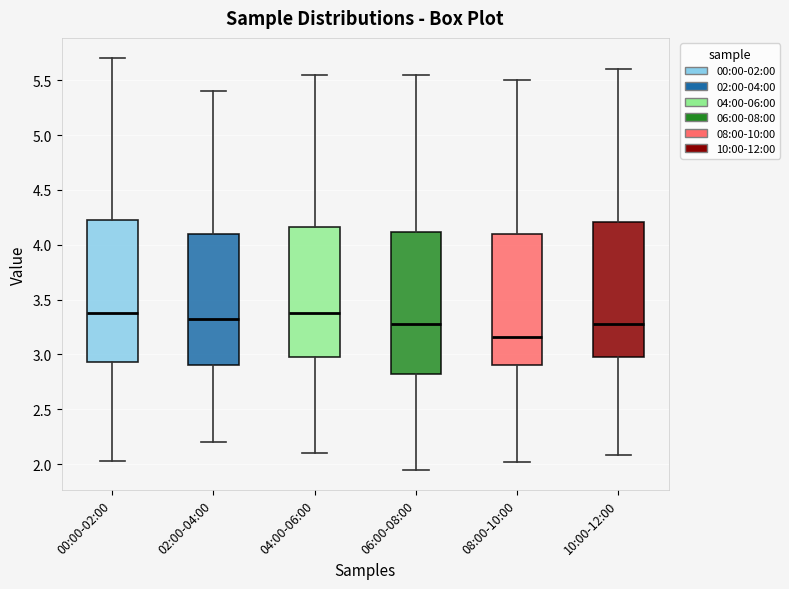

Reading left to right, transcribe this box plot: for each box, give where its median line is, the range the box spans, and where its two whiskers end, as read against the y-axis. The values are not printed on the chart, so give them approximately, as read against the axis.

00:00-02:00: median 3.40, box 2.95 to 4.25, whiskers 2.05 to 5.70
02:00-04:00: median 3.35, box 2.90 to 4.10, whiskers 2.20 to 5.40
04:00-06:00: median 3.40, box 3.00 to 4.15, whiskers 2.10 to 5.55
06:00-08:00: median 3.30, box 2.85 to 4.10, whiskers 1.95 to 5.55
08:00-10:00: median 3.15, box 2.90 to 4.10, whiskers 2.00 to 5.50
10:00-12:00: median 3.30, box 3.00 to 4.20, whiskers 2.10 to 5.60